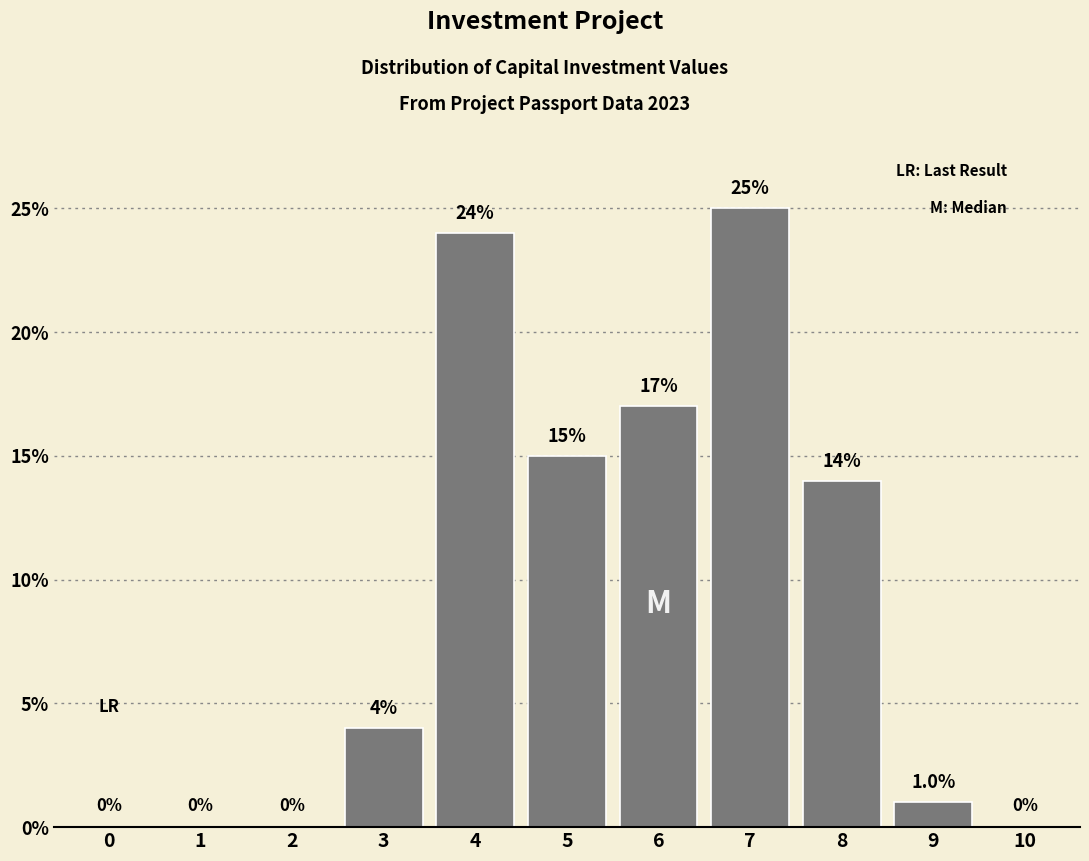

Reading left to right, what are all the values shown in this chart?

0=0	1=0	2=0	3=4	4=24	5=15	6=17	7=25	8=14	9=1	10=0